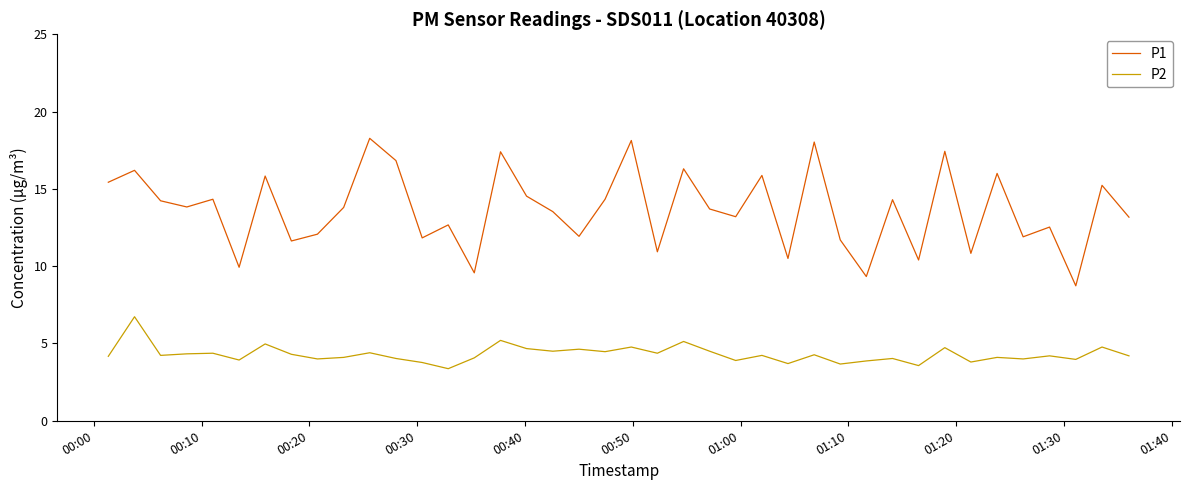

How many interior local peaks does the P1 series have?

15